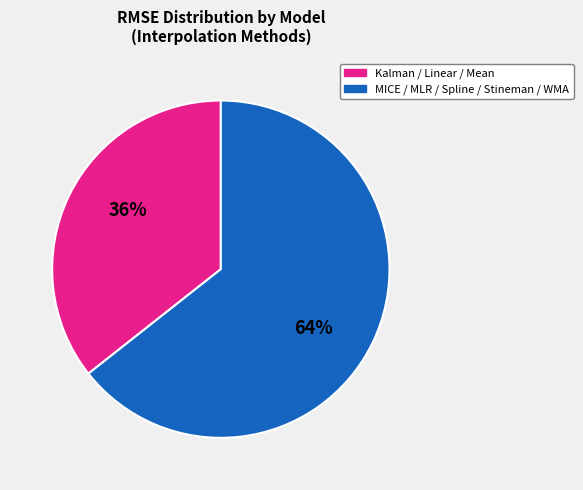

To the nearest percent, what is the combined percentage of MICE / MLR / Spline / Stineman / WMA and Kalman / Linear / Mean?

100%